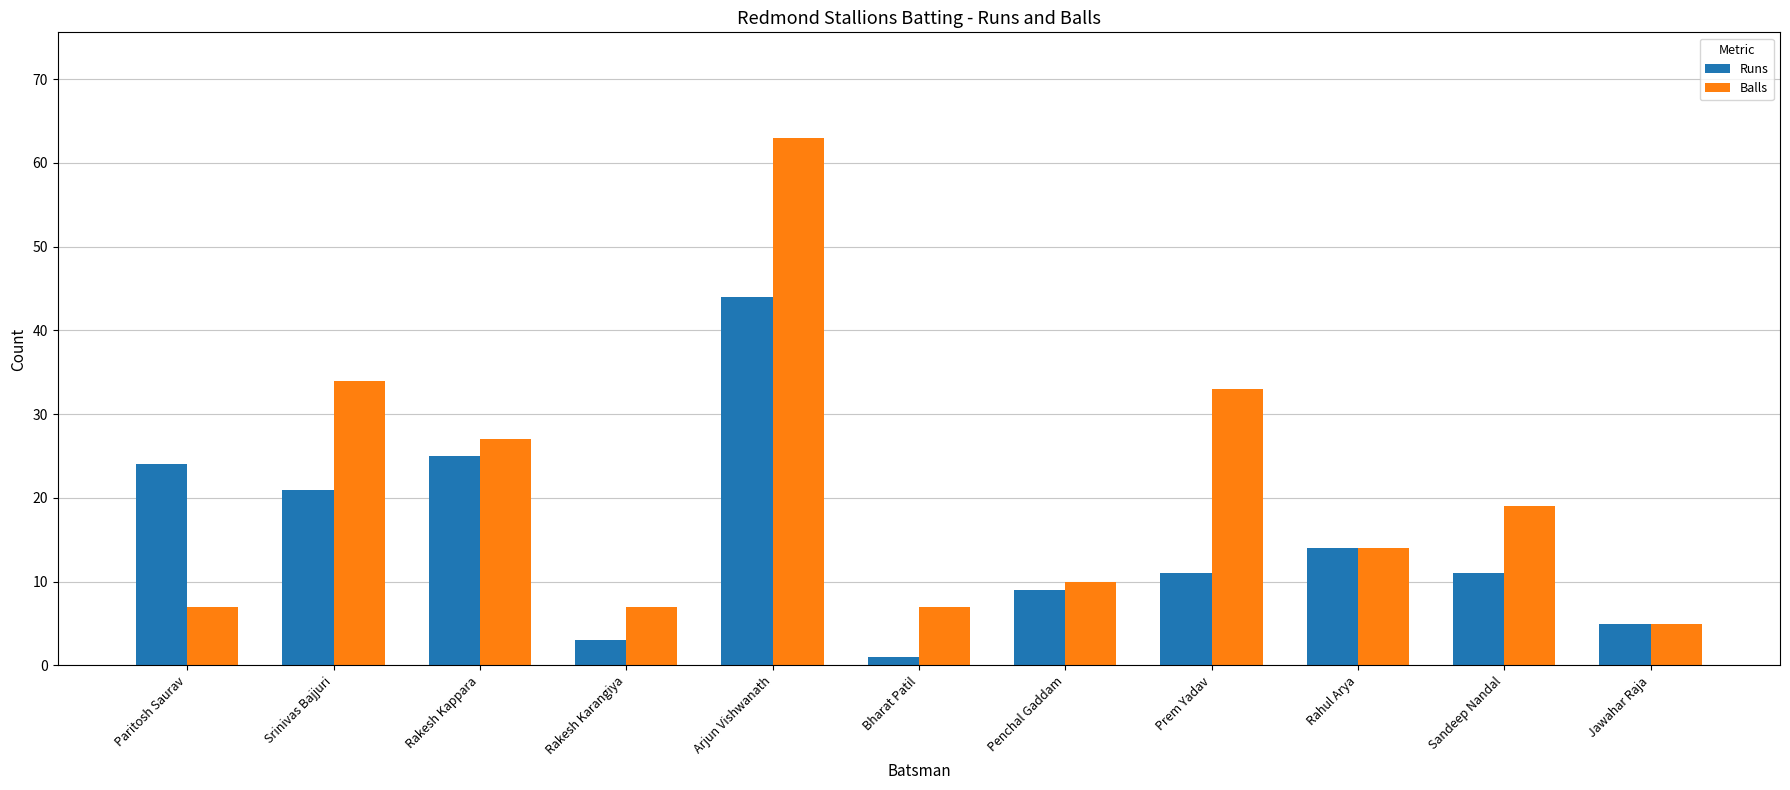

Rank the series by their maximum value, from highest to lowest.

Balls, Runs